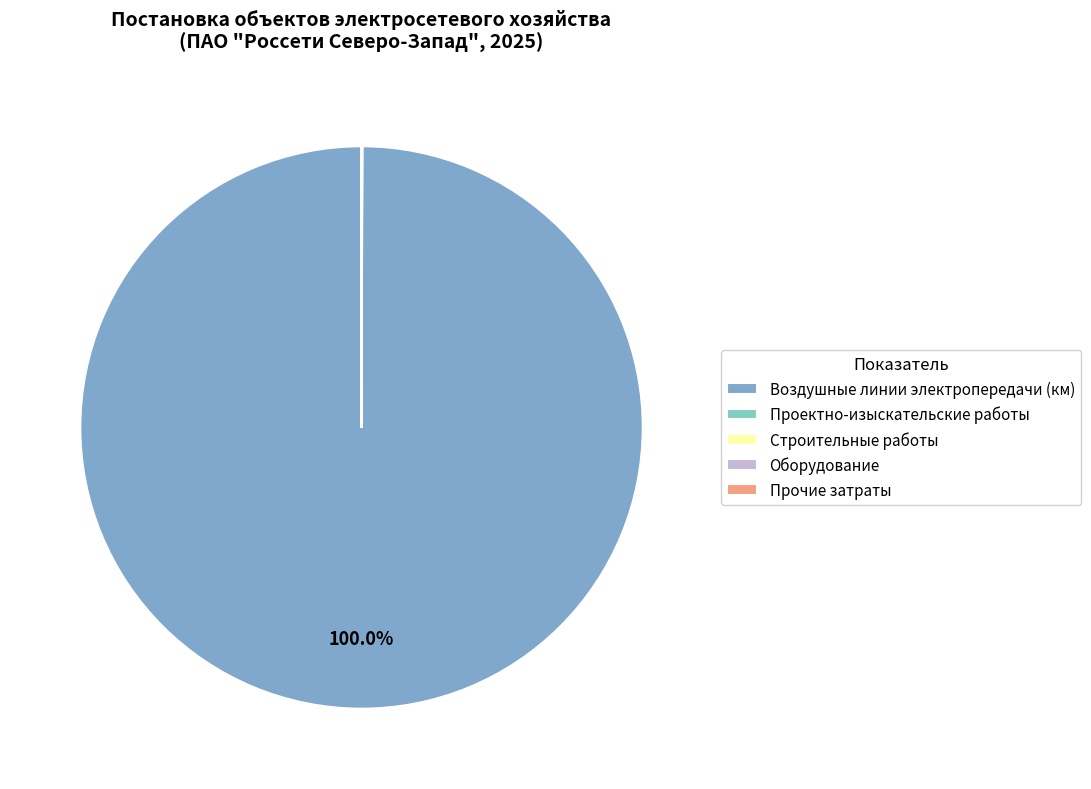

Which slice represents more than half of the pie?

Воздушные линии электропередачи (км)